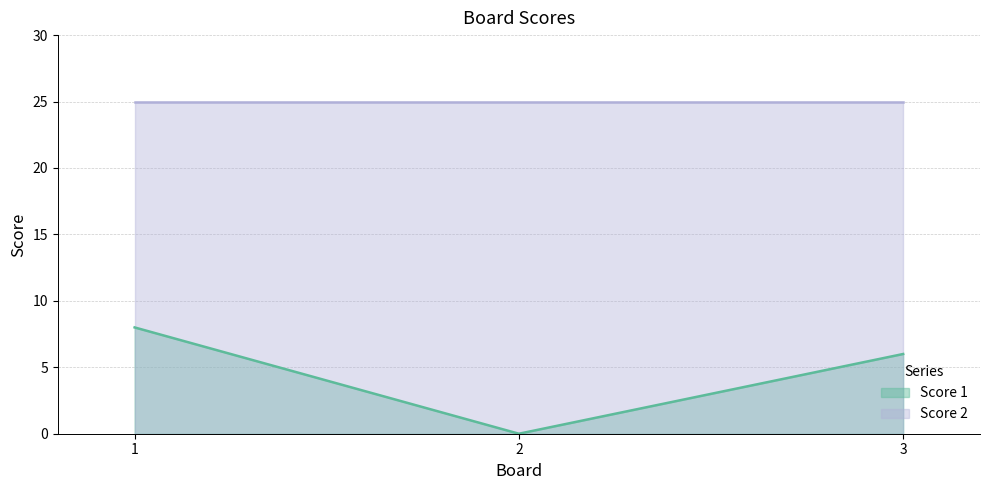

What is the maximum value shown in the chart?

25